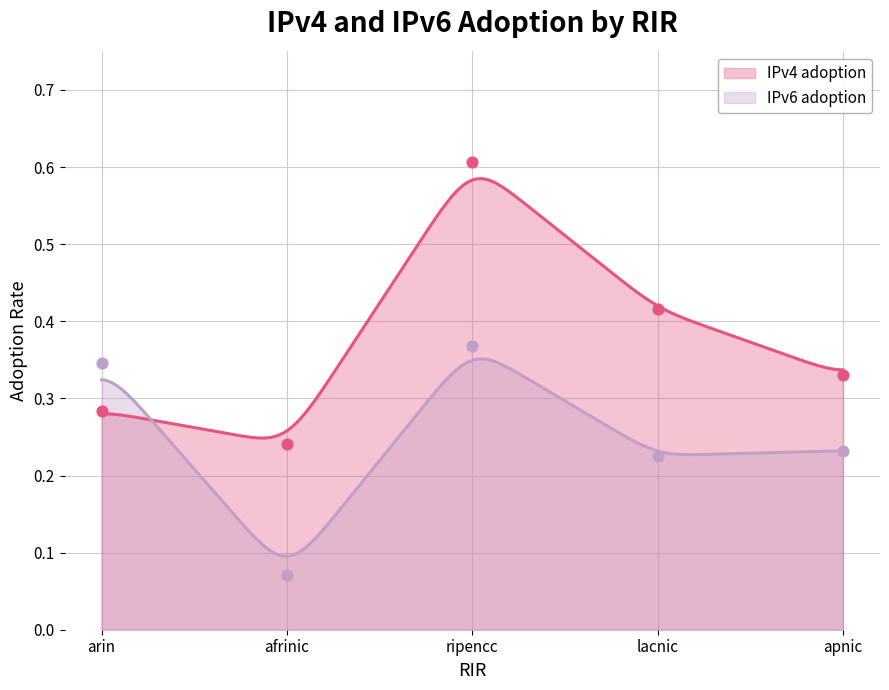

At how many categories does at least one series exceed 0?

5